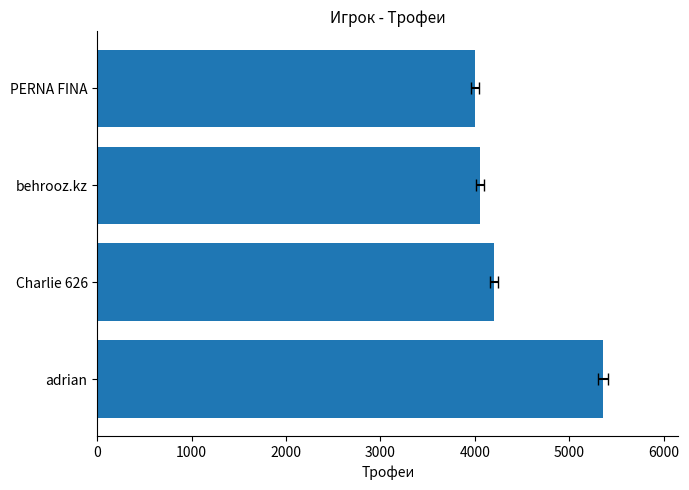

What is the value of the 2nd bar from the left?

4200